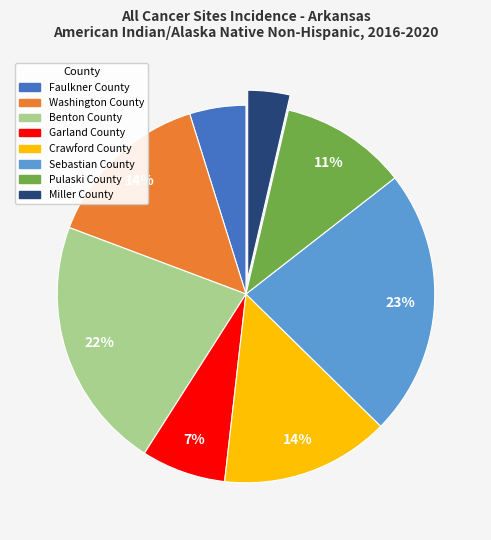

To the nearest percent, what portion does Crawford County represent?

14%